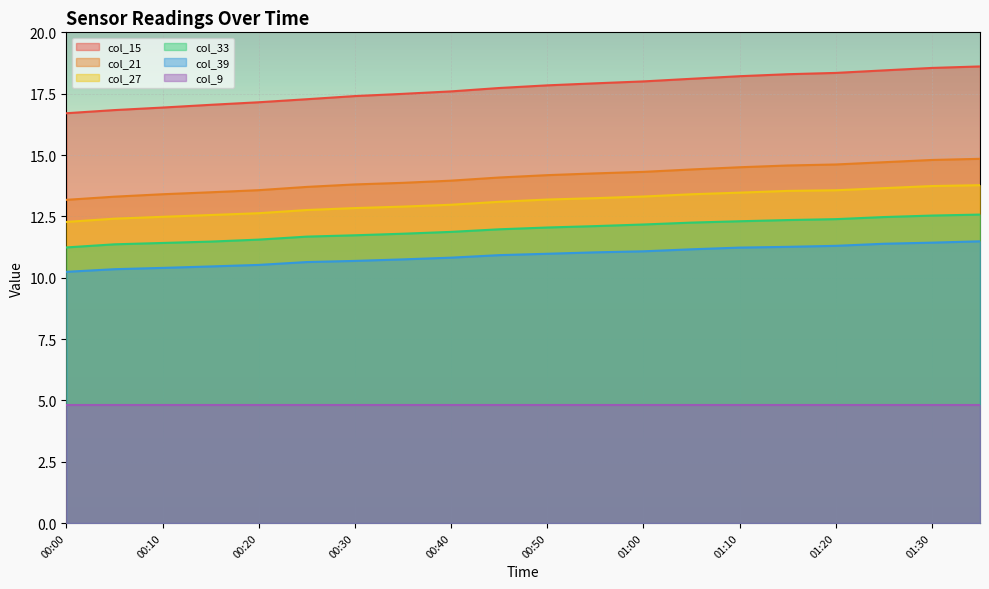

The value of col_21 at 01:15 is 22.8. True or false?

False